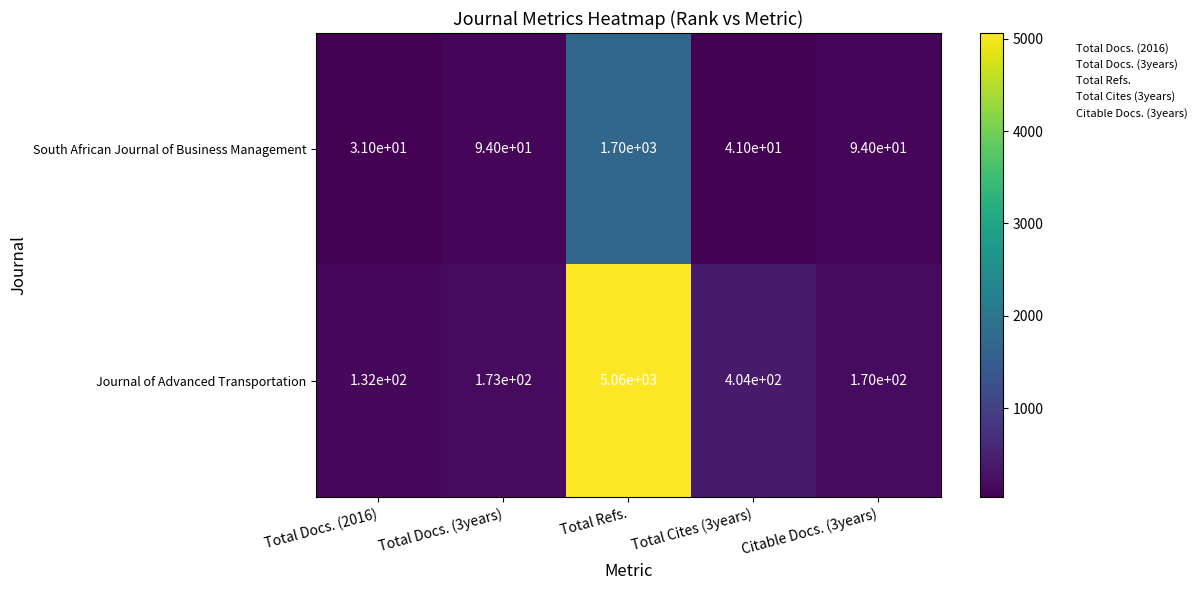

Is it true that South African Journal of Business Management equals 94 at Total Docs. (3years)?

True